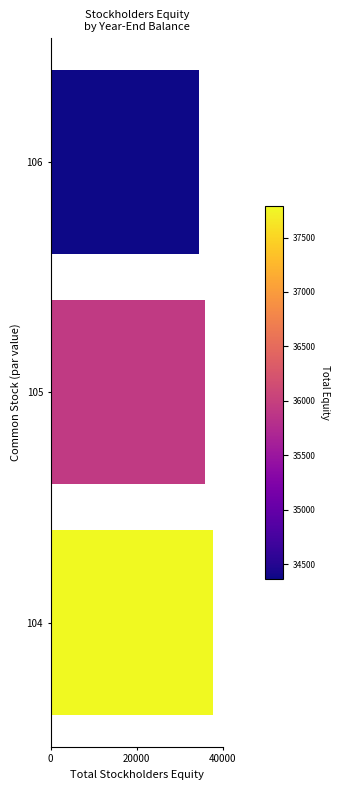

What is the difference between the maximum and second lowest values?

1863